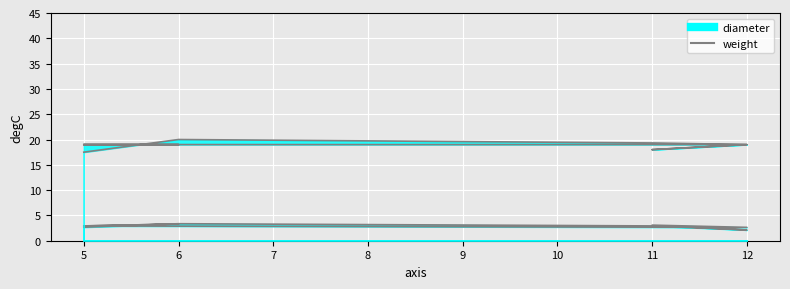

Is it true that diameter equals 26.0 at 5?

False